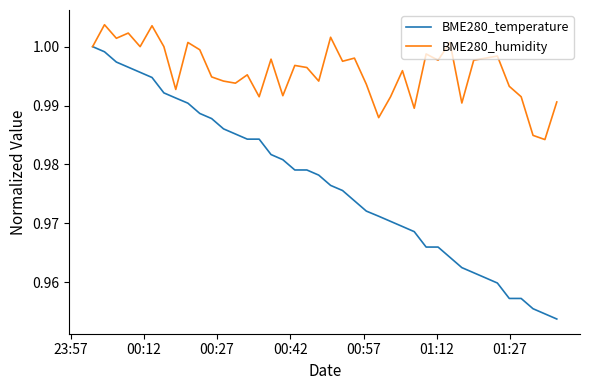

Which series has the largest range (max minus min)?

BME280_temperature